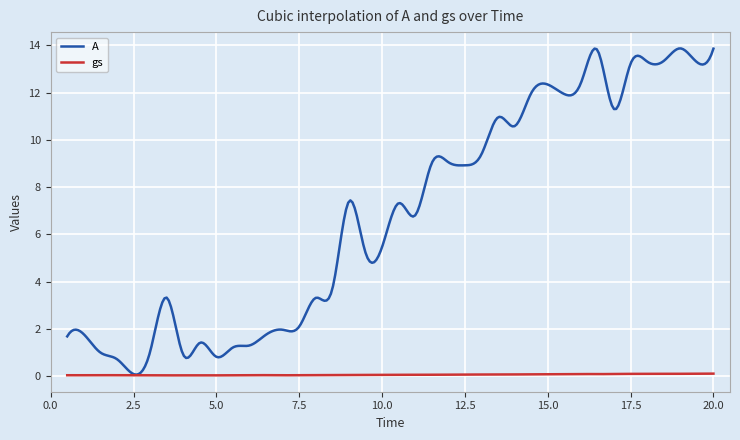

List the series in order of their peak value, highest first.

A, gs